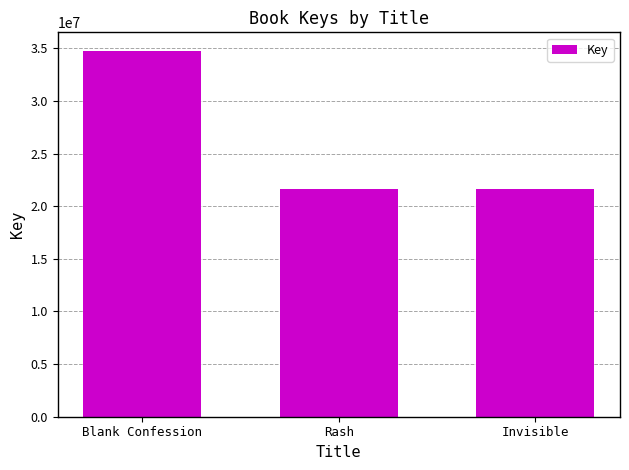

What is the label of the 2nd bar from the left?

Rash